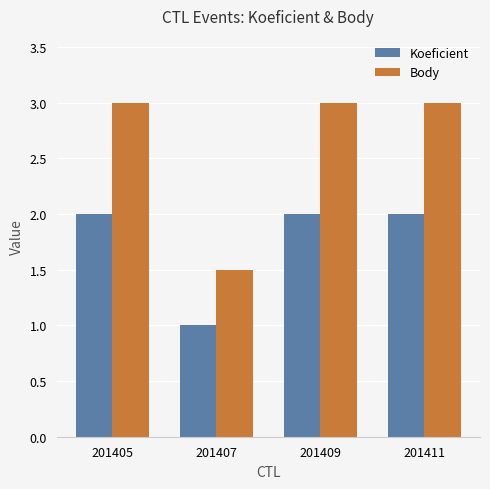

Is it true that Koeficient equals 1.0 at 201407?

True